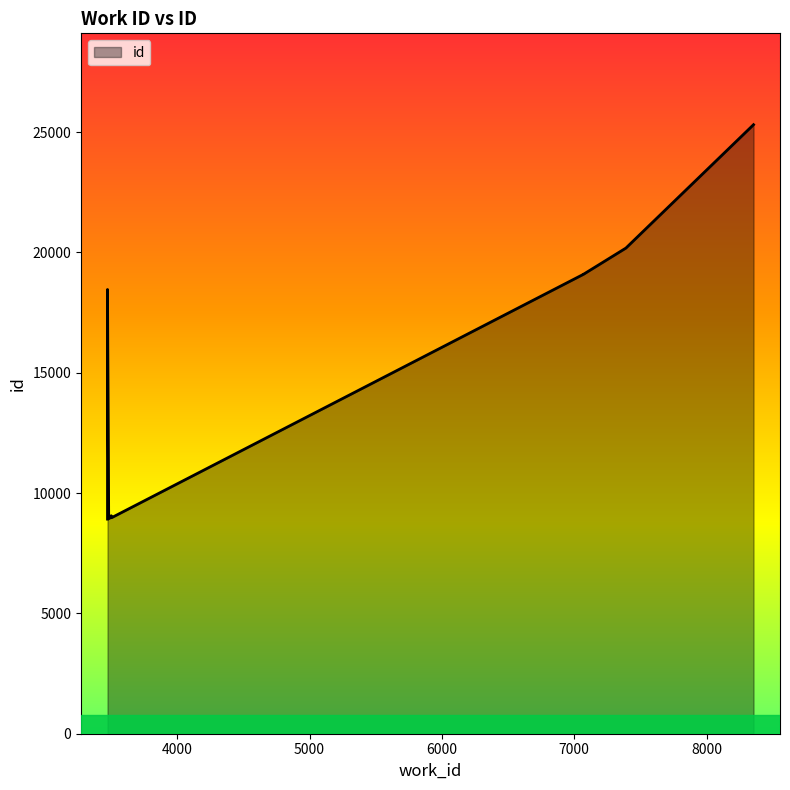

What is the label of the 4th point from the left?

3504